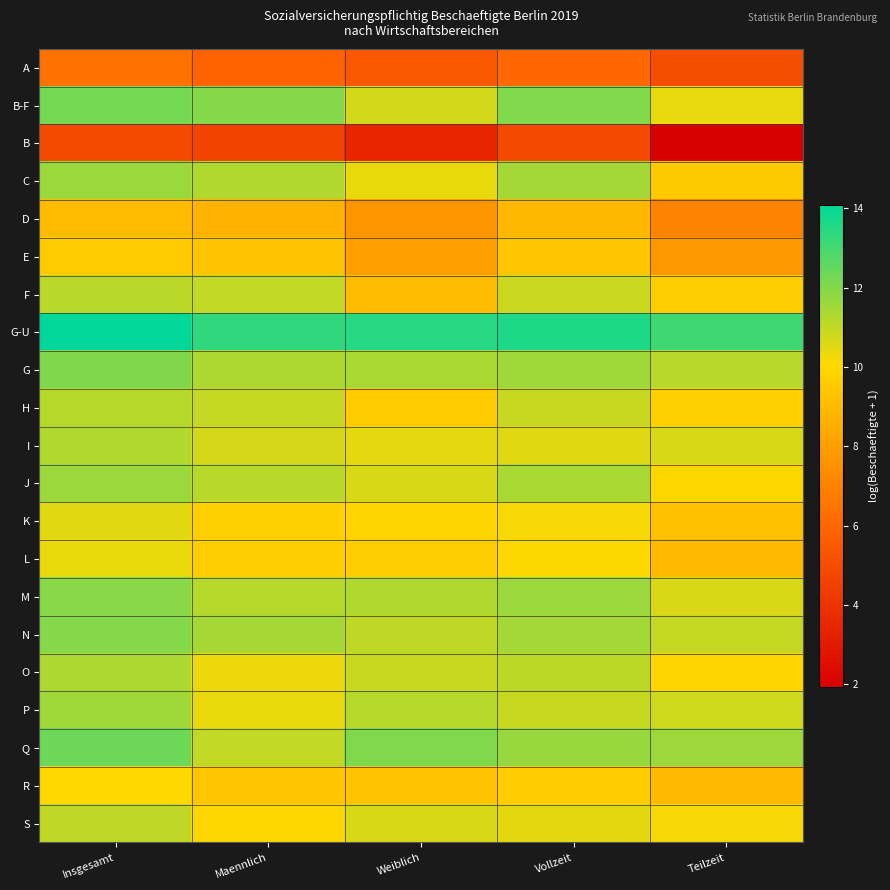

At which category is the sum across all series the highest?

Insgesamt